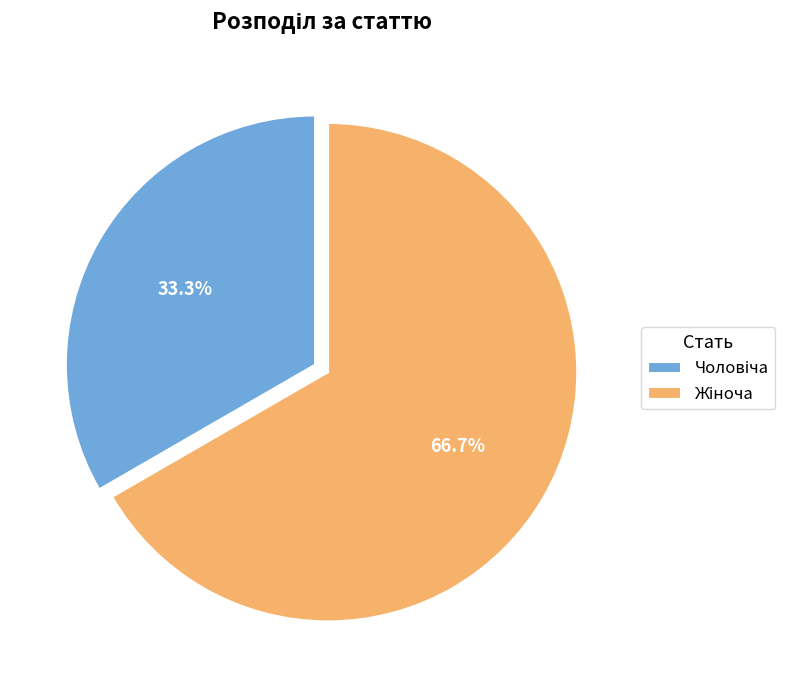

To the nearest percent, what is the average slice percentage?

50%